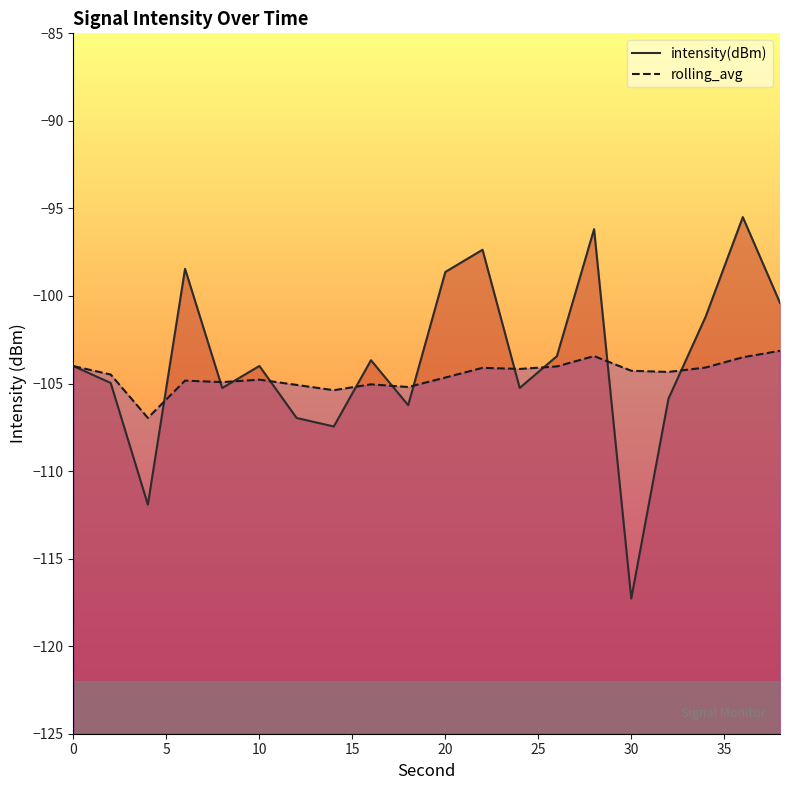

What is the sum of all rolling_avg values?

-2090.4